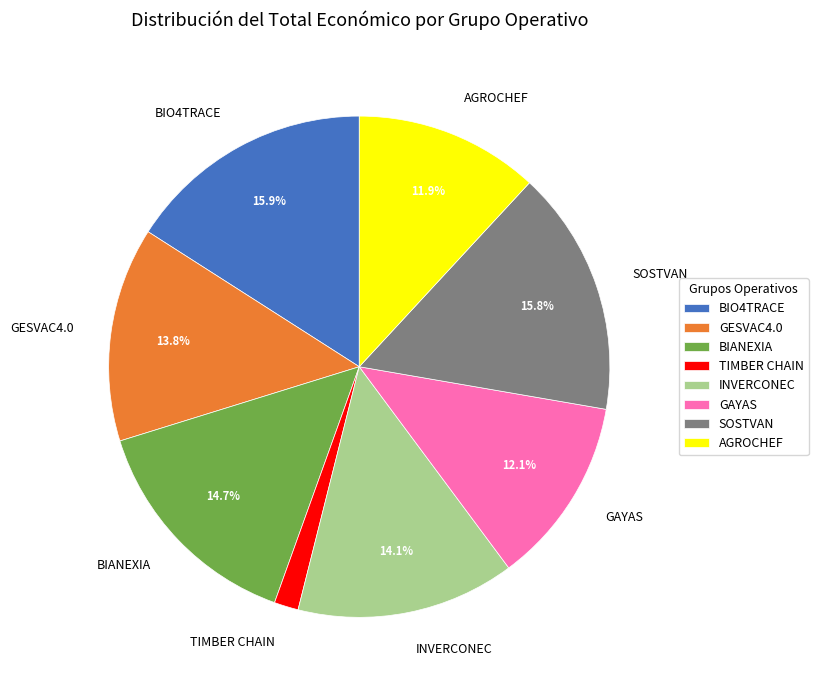

Does any single category account for the majority?

No